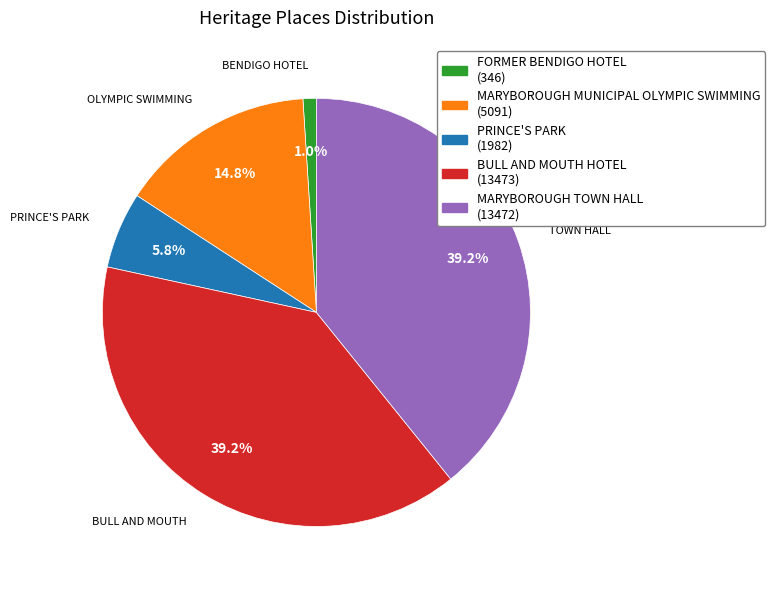

Is BULL AND MOUTH HOTEL the majority of the pie?

No